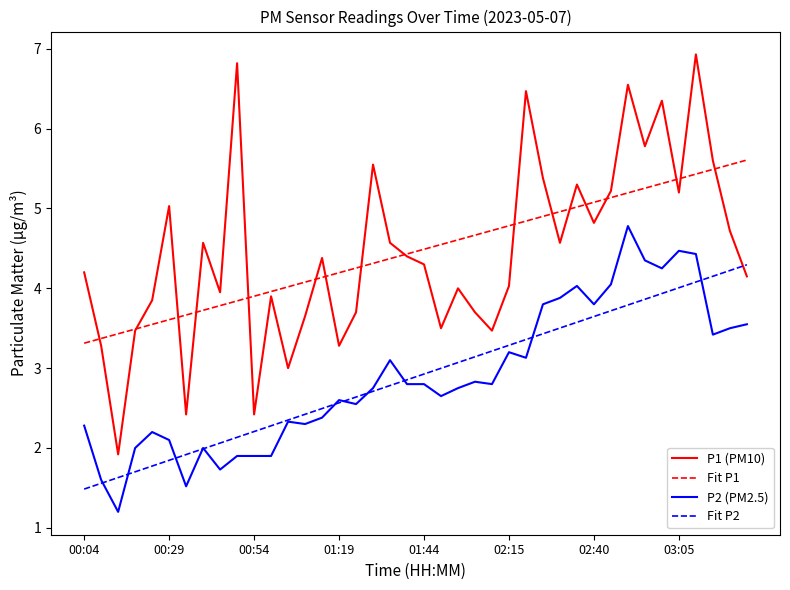

What is the minimum value shown in the chart?

1.2